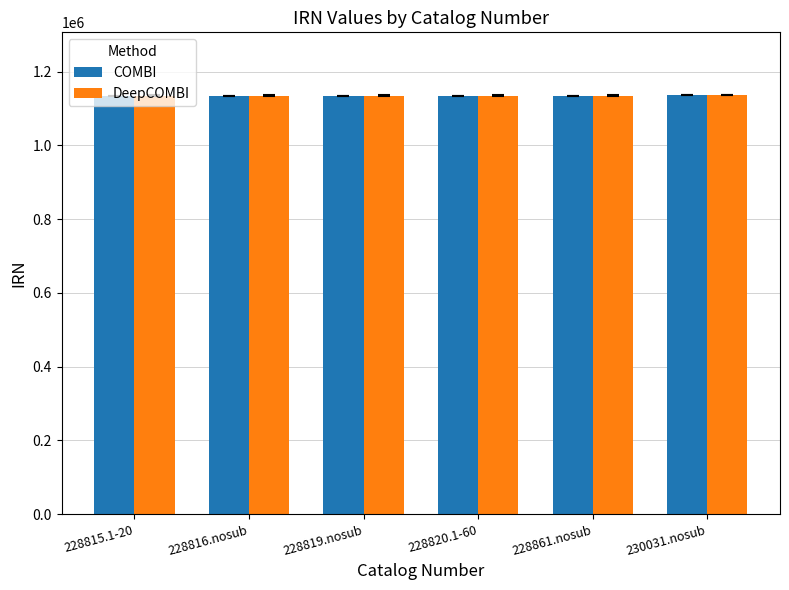

What is the label of the 6th bar from the right?

228815.1-20